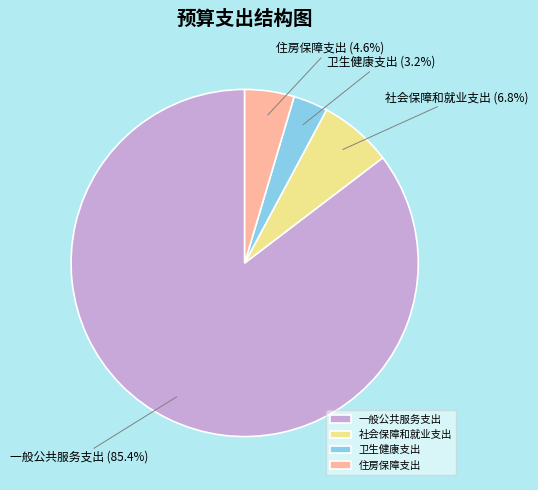

Count the number of slices in the pie.

4